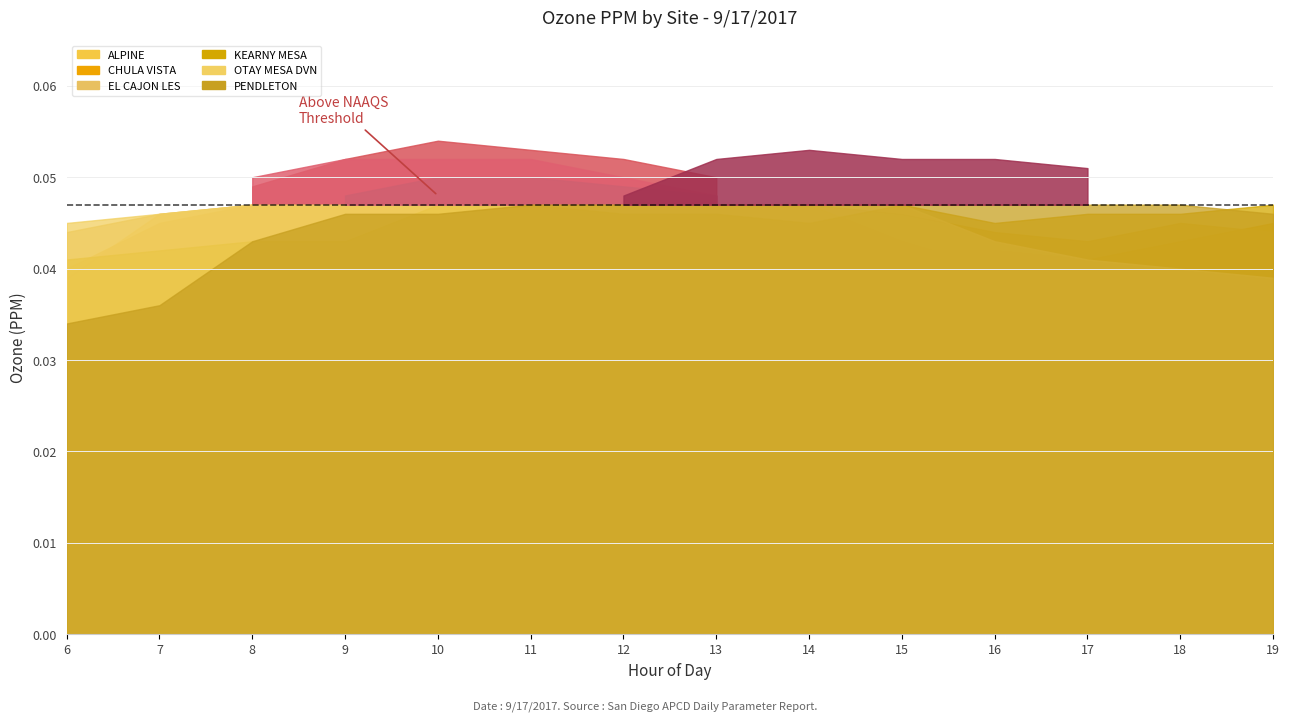

True or false: CHULA VISTA and OTAY MESA DVN intersect in this chart.

False